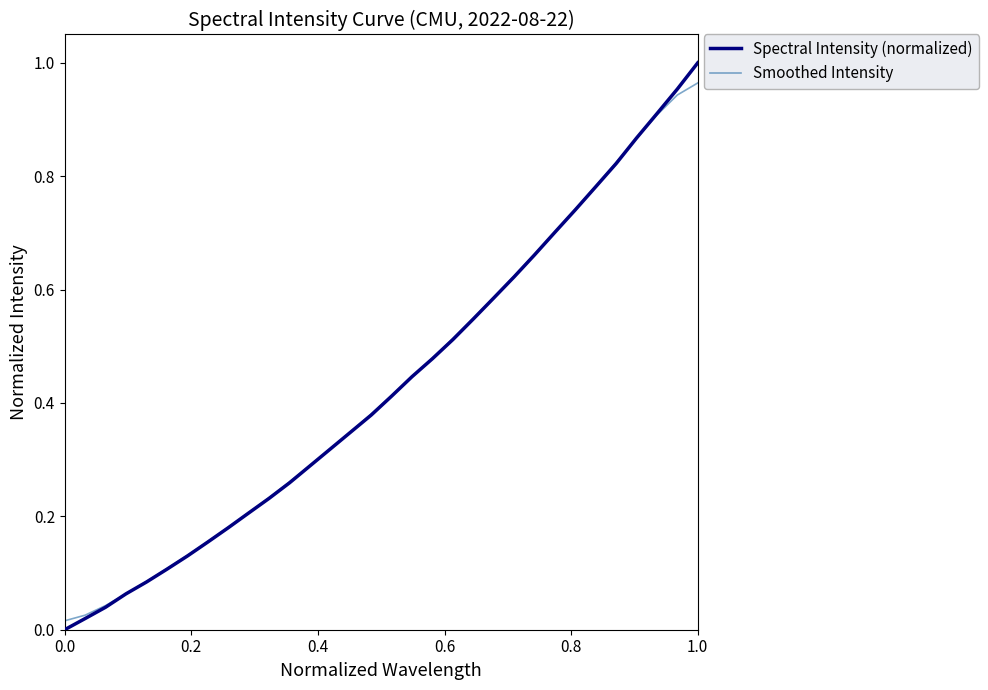

Which series has the widest spread of values?

Spectral Intensity (normalized)